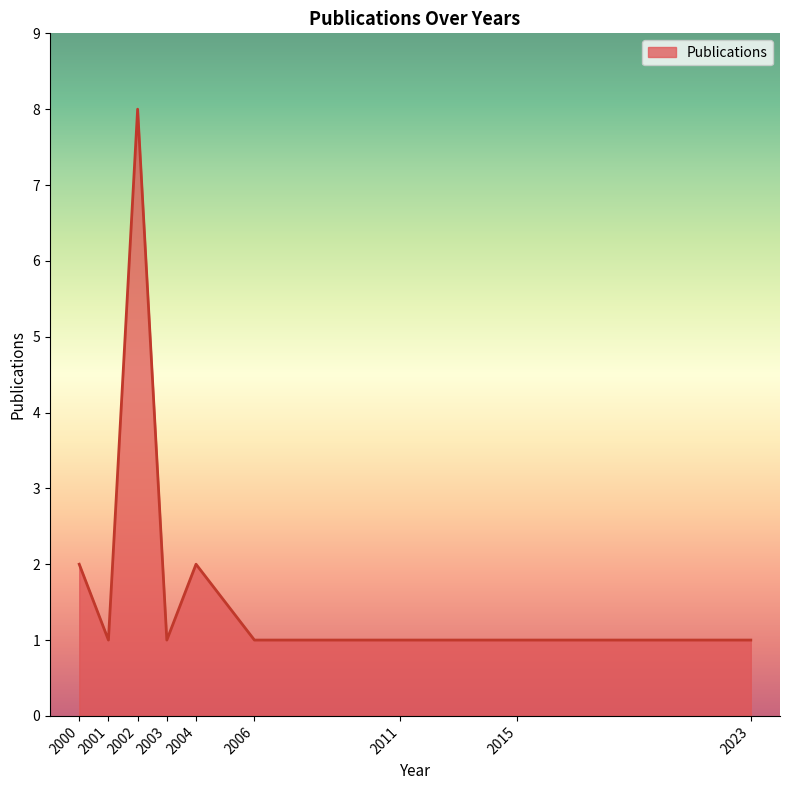

Reading right to left, transcribe all the data shown in this chart.

2023=1	2015=1	2011=1	2006=1	2004=2	2003=1	2002=8	2001=1	2000=2